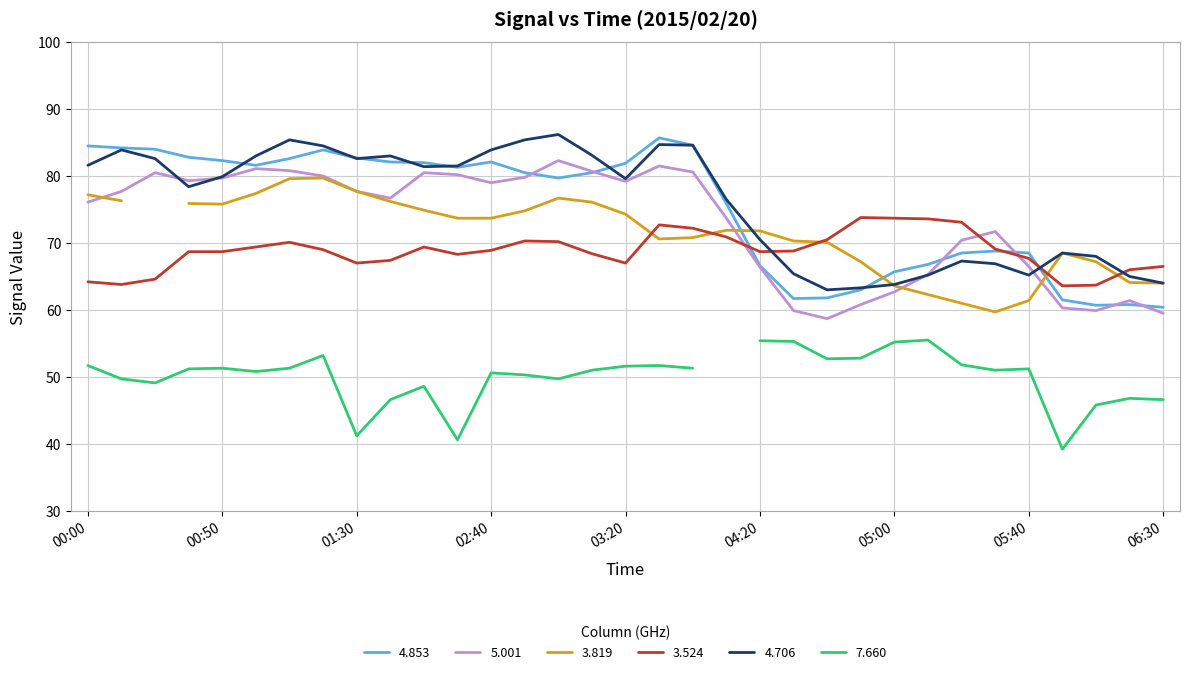

What is the label of the 2nd point from the left?

2015/02/20 00:10